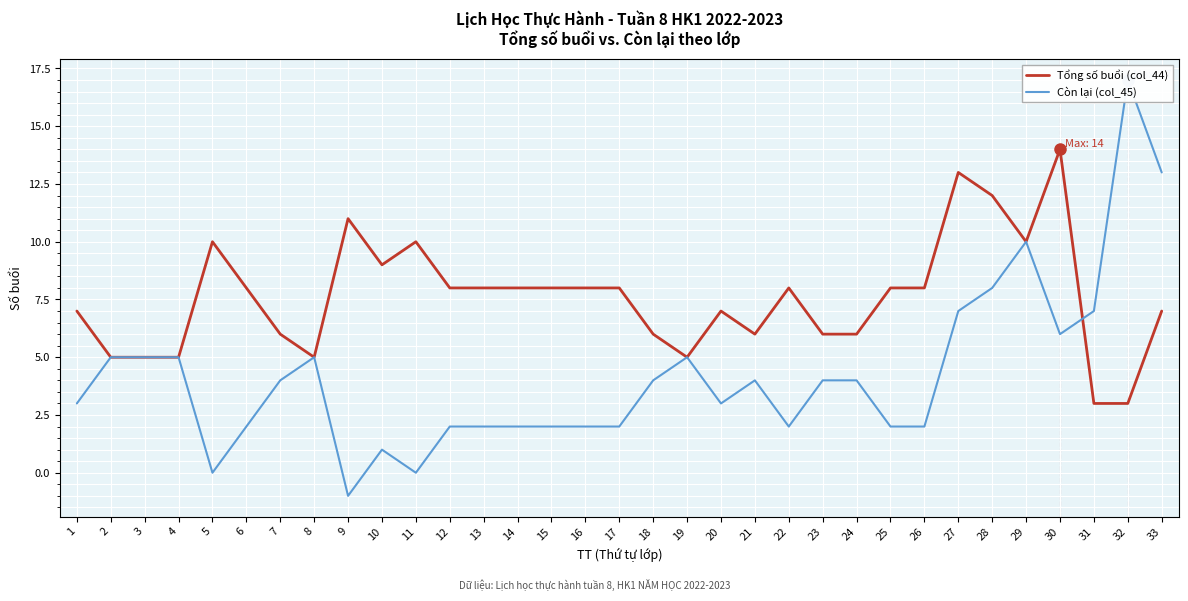

How many times do Còn lại (col_45) and Tổng số buổi (col_44) cross each other?

1